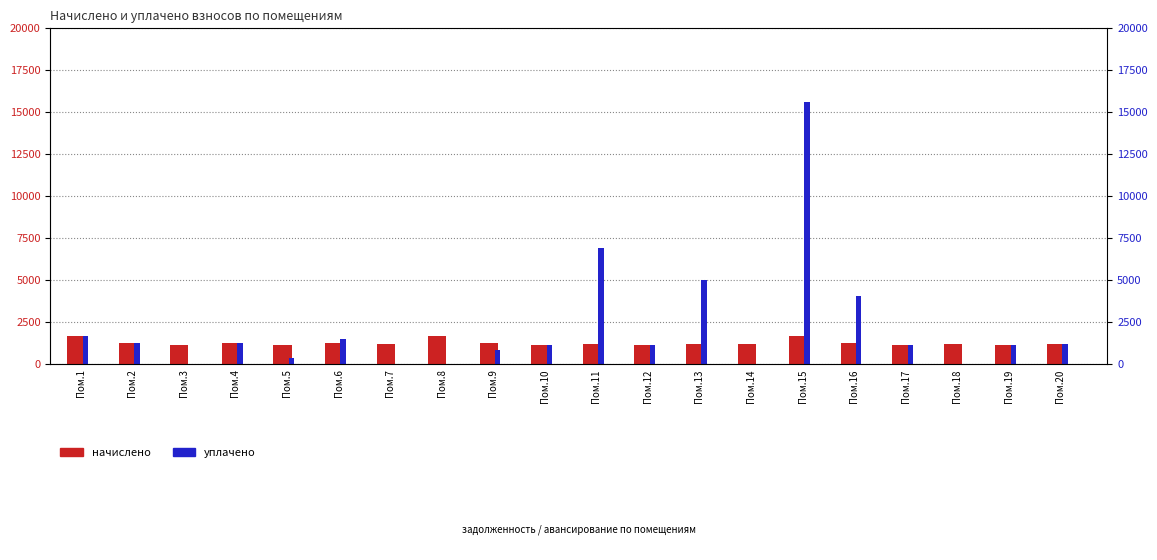

Between Пом.12 and Пом.16, which series saw the biggest shift?

уплачено